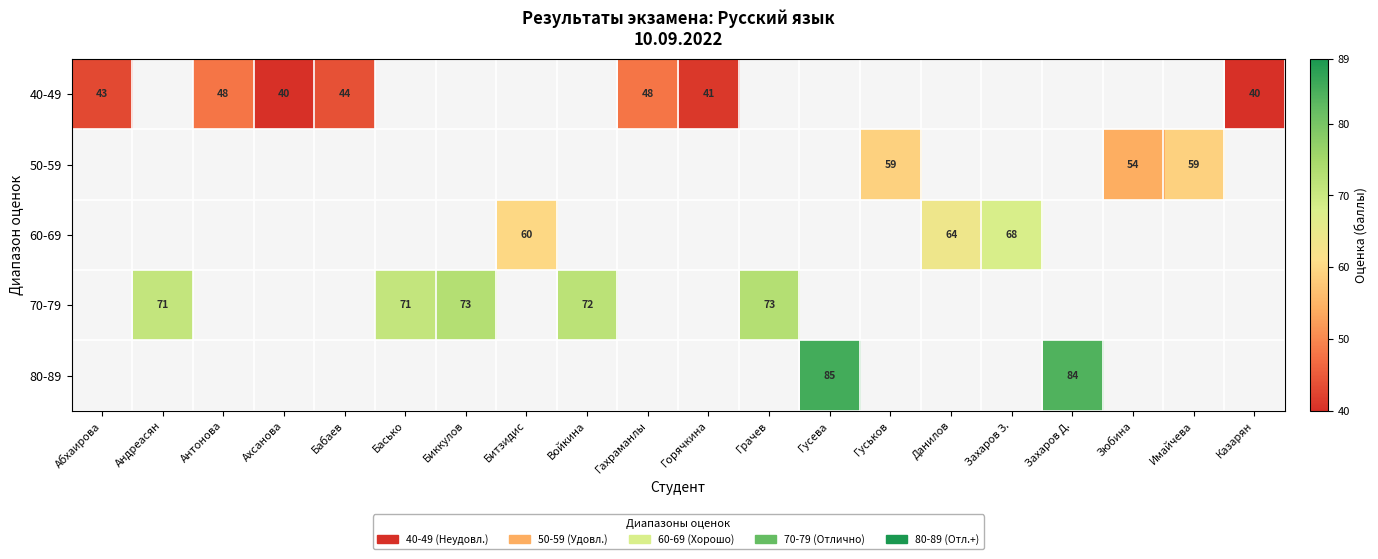

True or false: 80-89 has a value of 85 at Гусева.

True